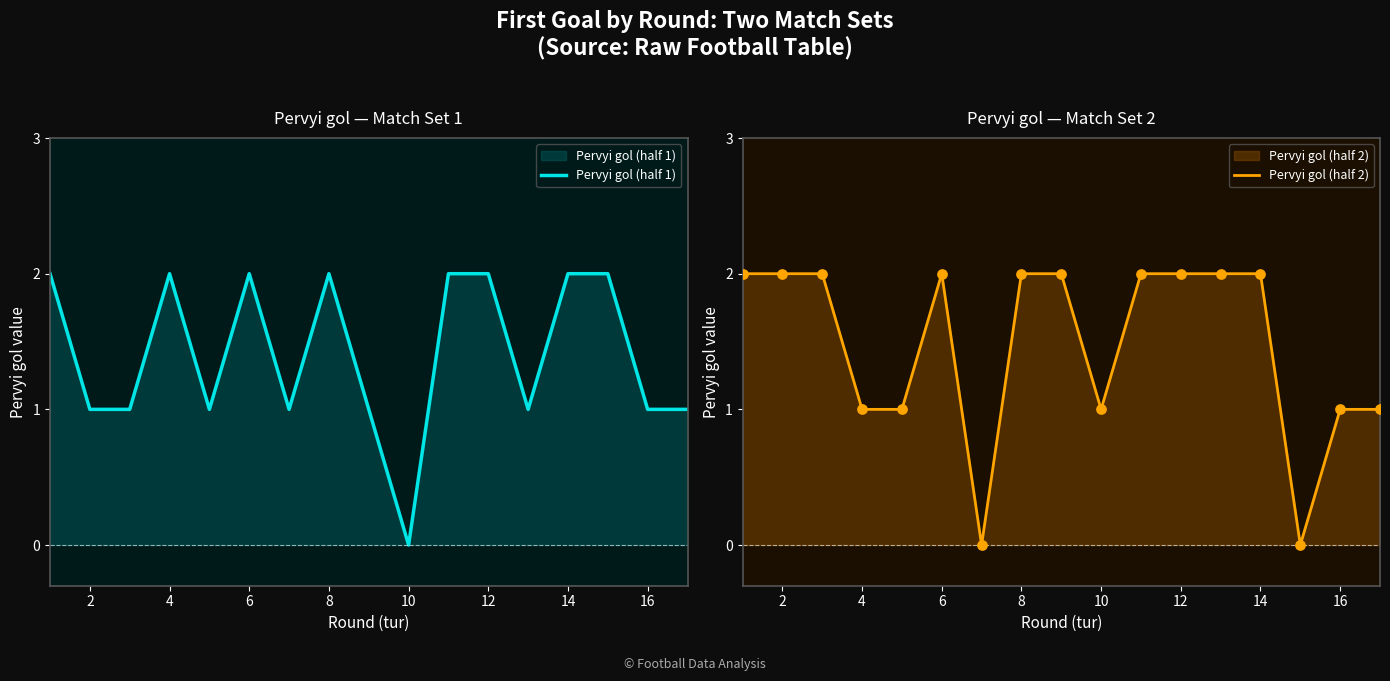

Is it true that Pervyi gol (half 1) equals 2 at 6?

True